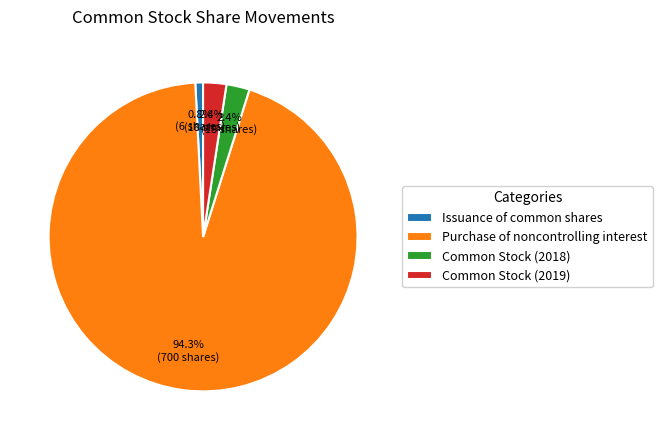

How many slices are in this pie chart?

4